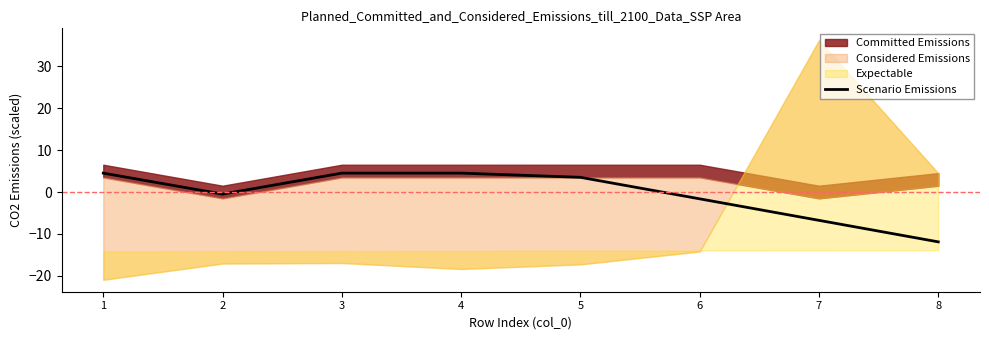

Which category has the lowest value in the Scenario Emissions series?

8